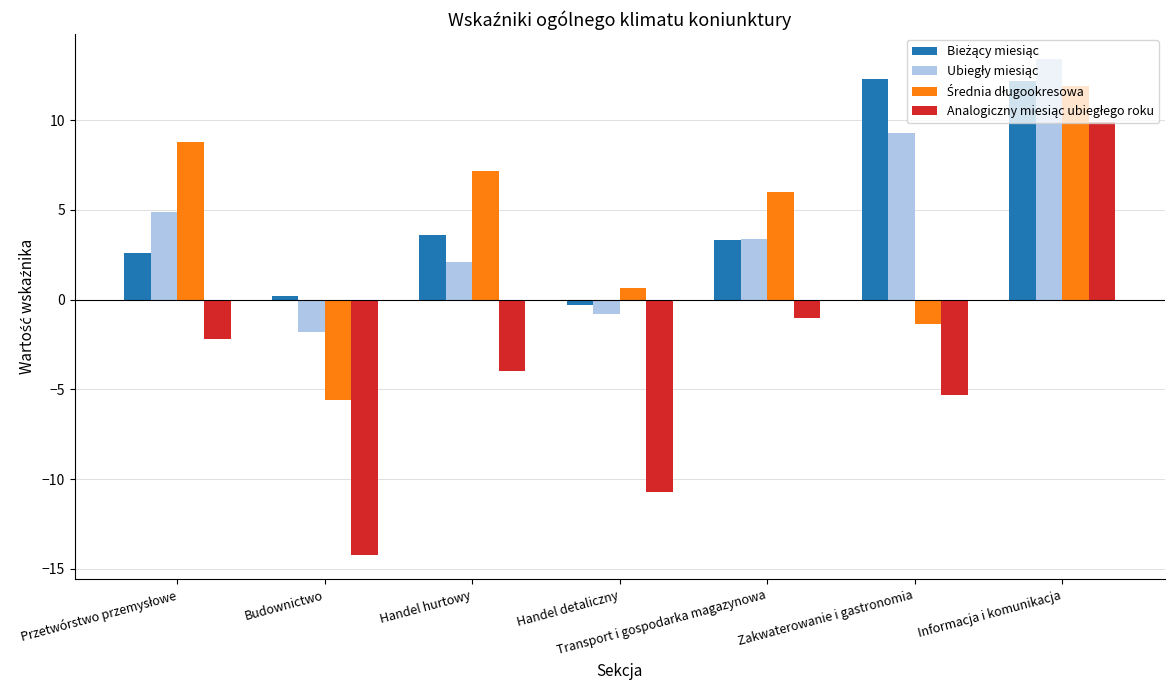

At which category is the sum across all series the highest?

Informacja i komunikacja